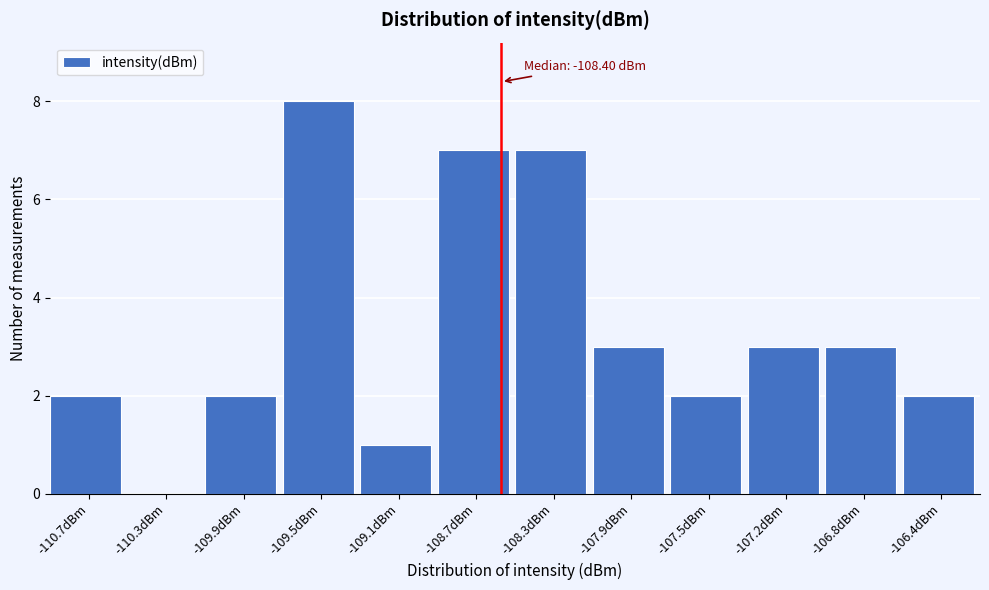

Reading right to left, list all the values displayed in this chart.

-106.4dBm=2	-106.8dBm=3	-107.2dBm=3	-107.5dBm=2	-107.9dBm=3	-108.3dBm=7	-108.7dBm=7	-109.1dBm=1	-109.5dBm=8	-109.9dBm=2	-110.3dBm=0	-110.7dBm=2